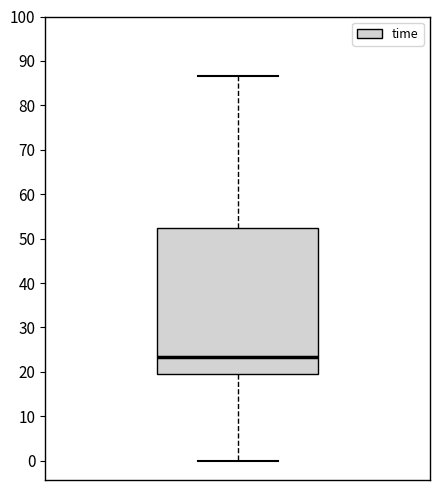

Where is the upper edge of the box on the y-axis? The values are not printed on the chart, so give them approximately, as read against the axis.

52